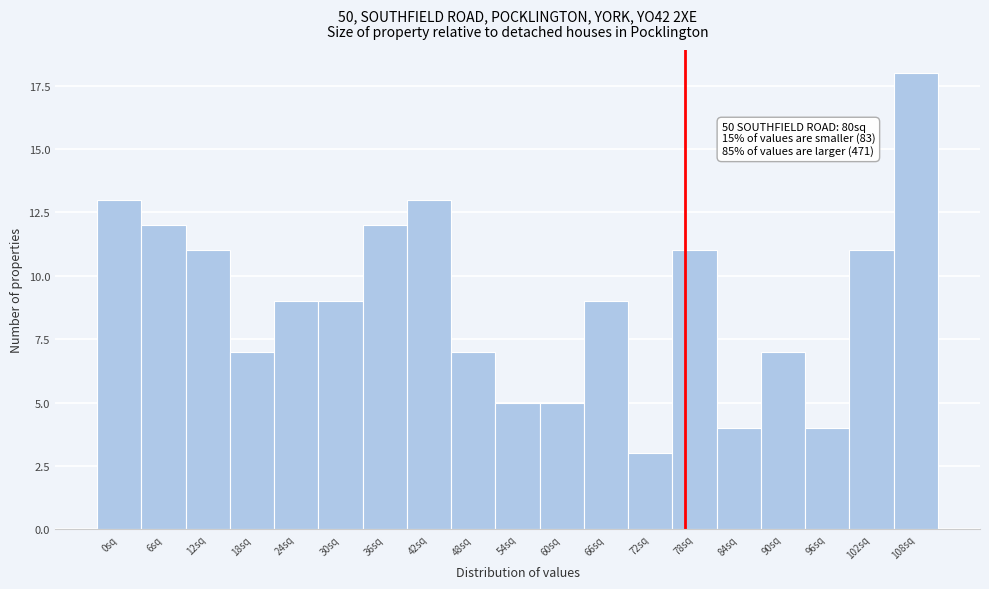

Reading left to right, transcribe all the data shown in this chart.

0sq=13	6sq=12	12sq=11	18sq=7	24sq=9	30sq=9	36sq=12	42sq=13	48sq=7	54sq=5	60sq=5	66sq=9	72sq=3	78sq=11	84sq=4	90sq=7	96sq=4	102sq=11	108sq=18